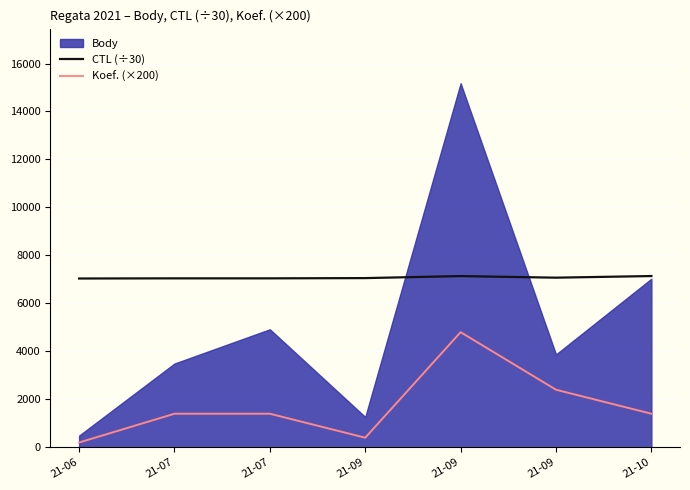

True or false: Koef. (×200) has a value of 4800.0 at 21-09.

True